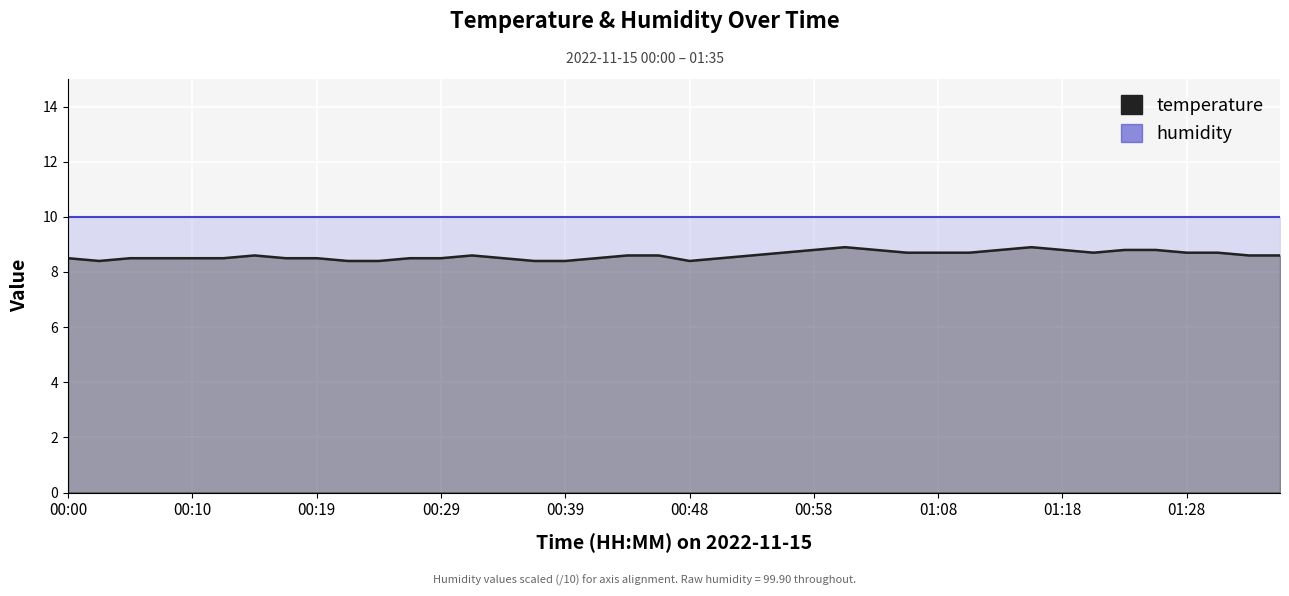

Reading left to right, transcribe all the data shown in this chart.

8.5	8.4	8.5	8.5	8.5	8.5	8.6	8.5	8.5	8.4	8.4	8.5	8.5	8.6	8.5	8.4	8.4	8.5	8.6	8.6	8.4	8.5	8.6	8.7	8.8	8.9	8.8	8.7	8.7	8.7	8.8	8.9	8.8	8.7	8.8	8.8	8.7	8.7	8.6	8.6